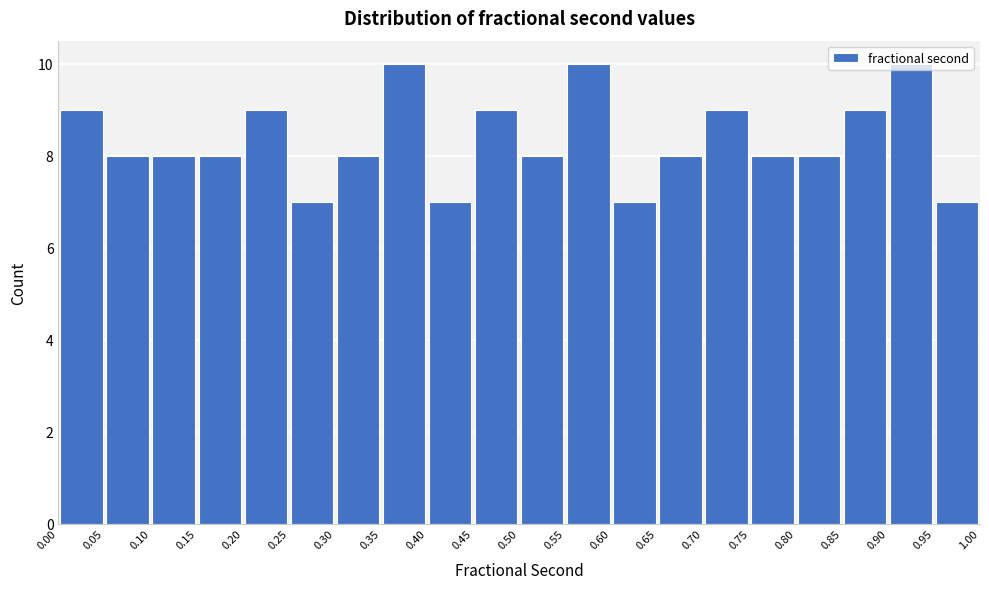

How tall is the bar that spans 0.90 to 0.95 on the x-axis? The values are not printed on the chart, so give them approximately, as read against the axis.

10